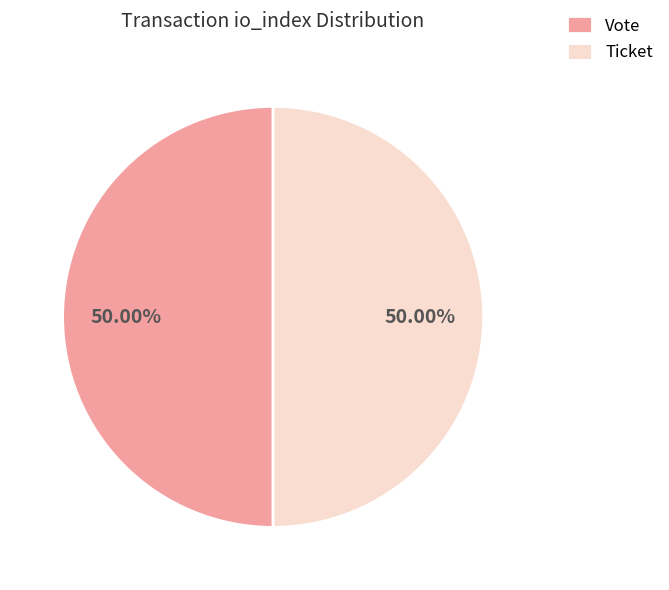

Combined, do Ticket and Vote account for over 50%?

Yes